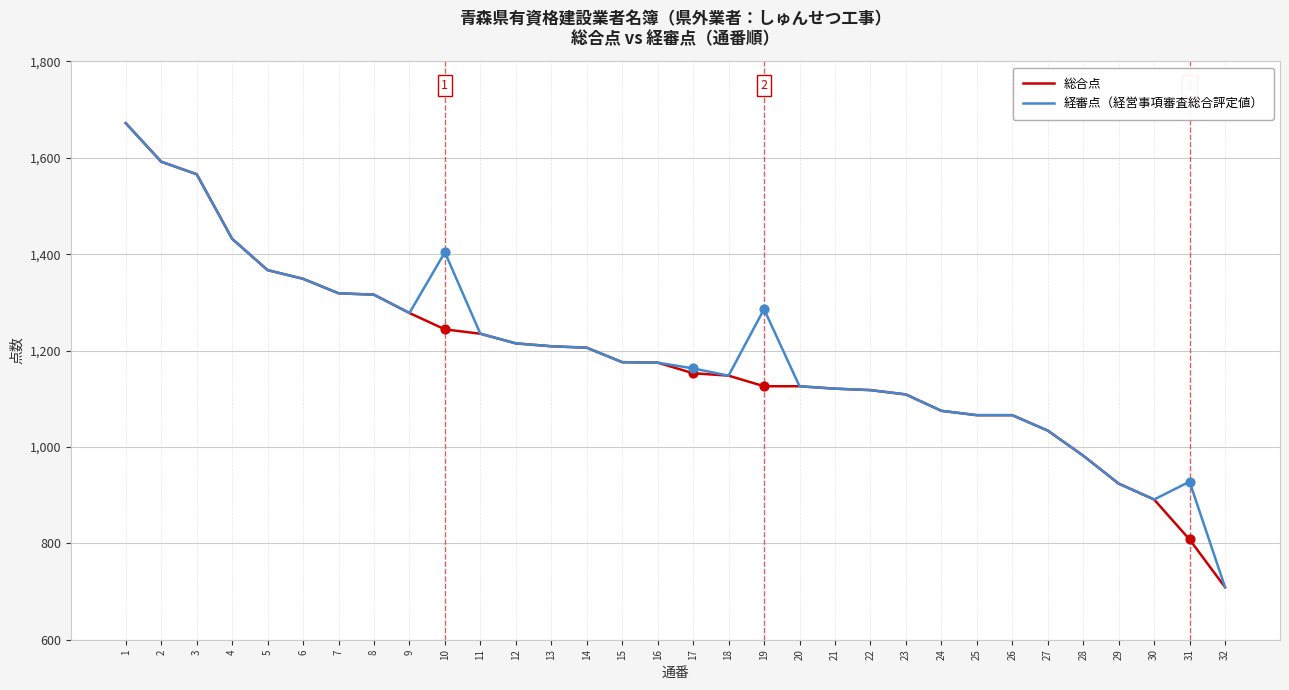

Is the value of 経審点（経営事項審査総合評定値） at 29 greater than the value of 総合点 at 30?

Yes